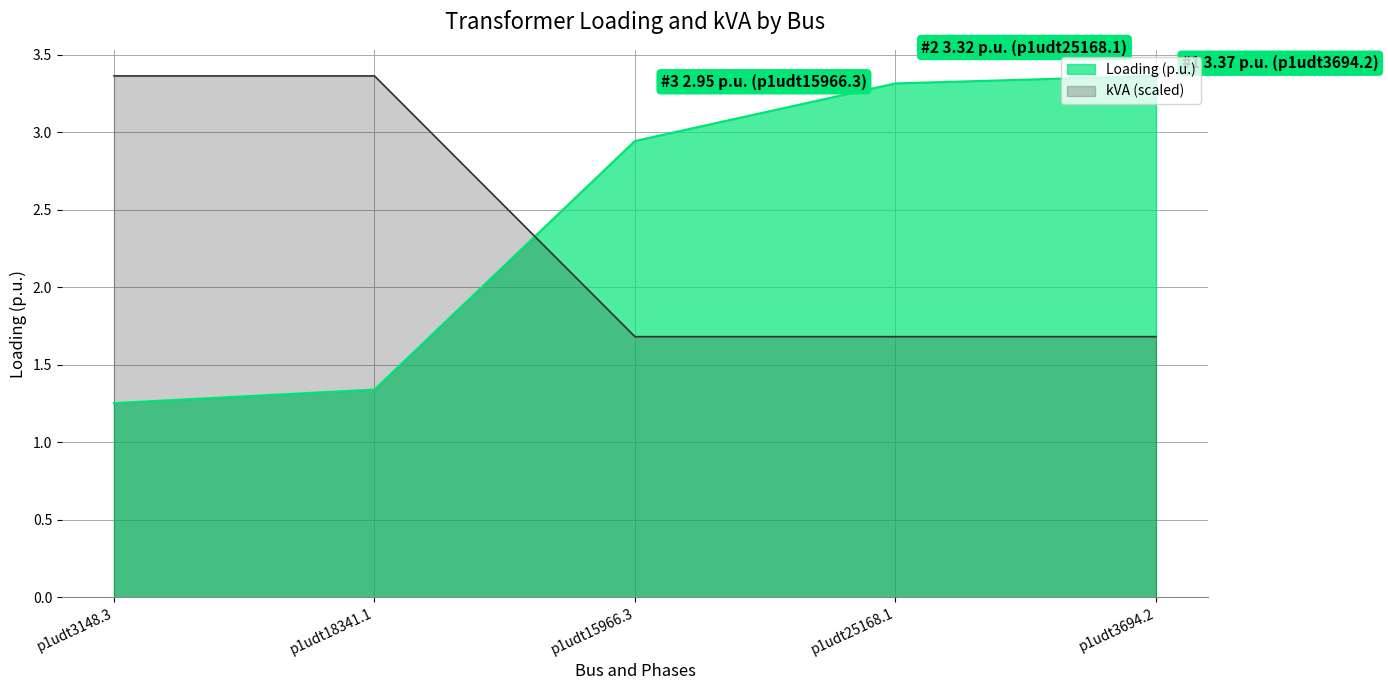

Rank the series by their average value, from lowest to highest.

kVA (scaled), Loading (p.u.)